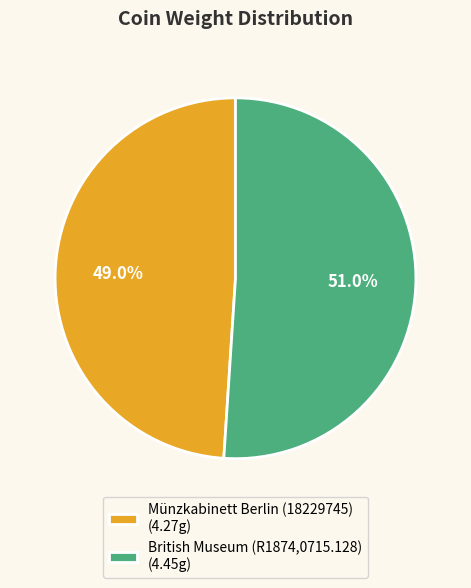

Count the number of slices in the pie.

2